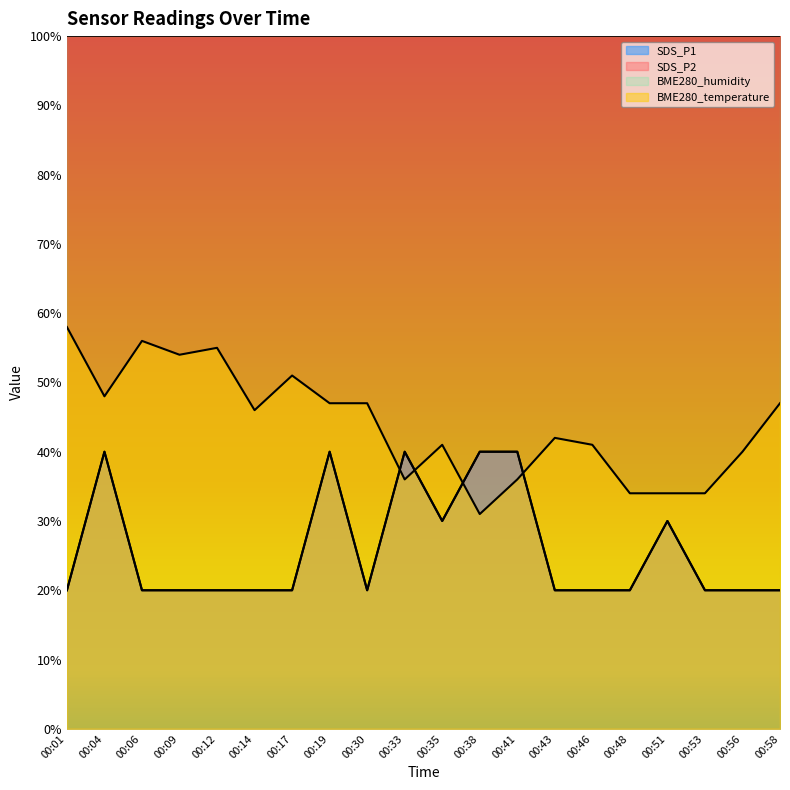

The value of BME280_temperature at 00:12 is 55.0. True or false?

True